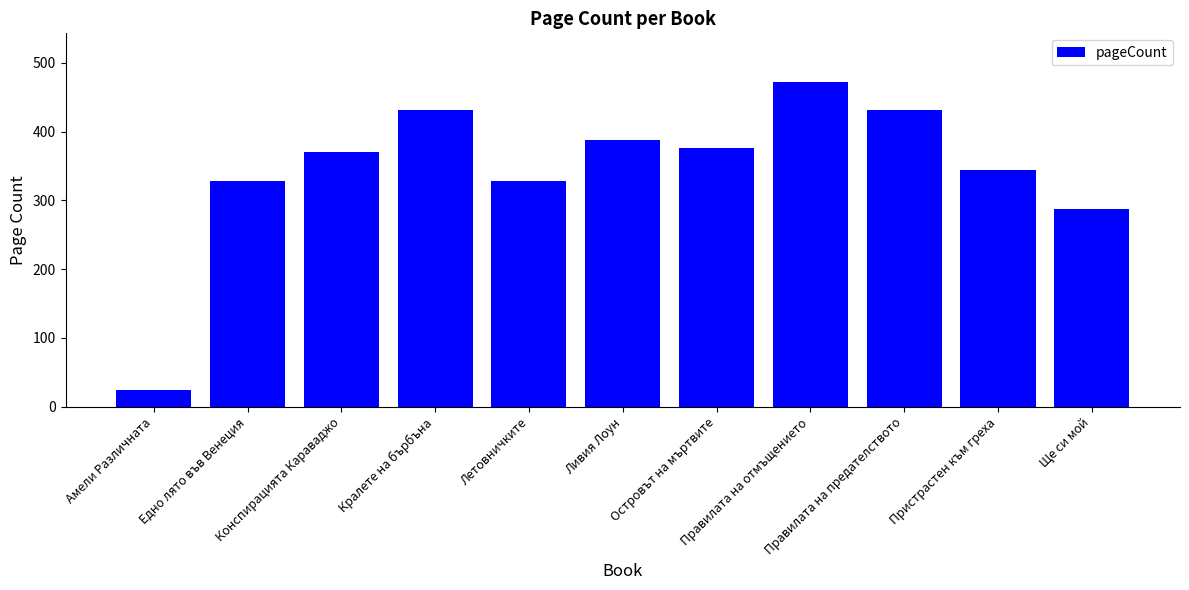

The value at Правилата на отмъщението is 472. True or false?

True